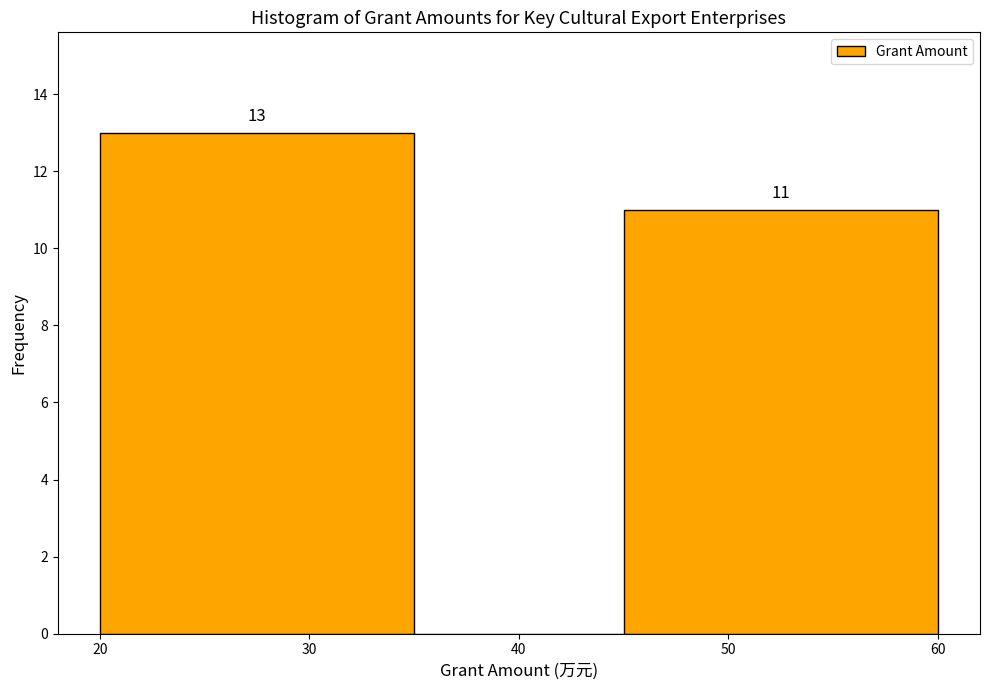

Over which range of the x-axis is the bar tallest?

20 to 35